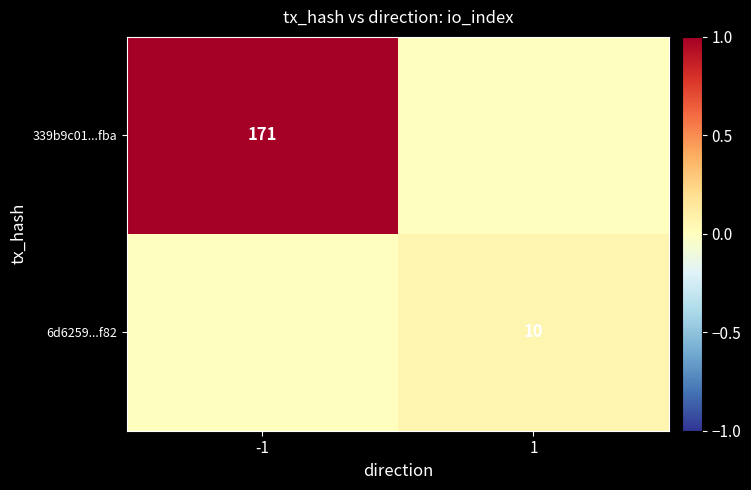

True or false: 6d6259...f82 has a value of 14 at 1.

False